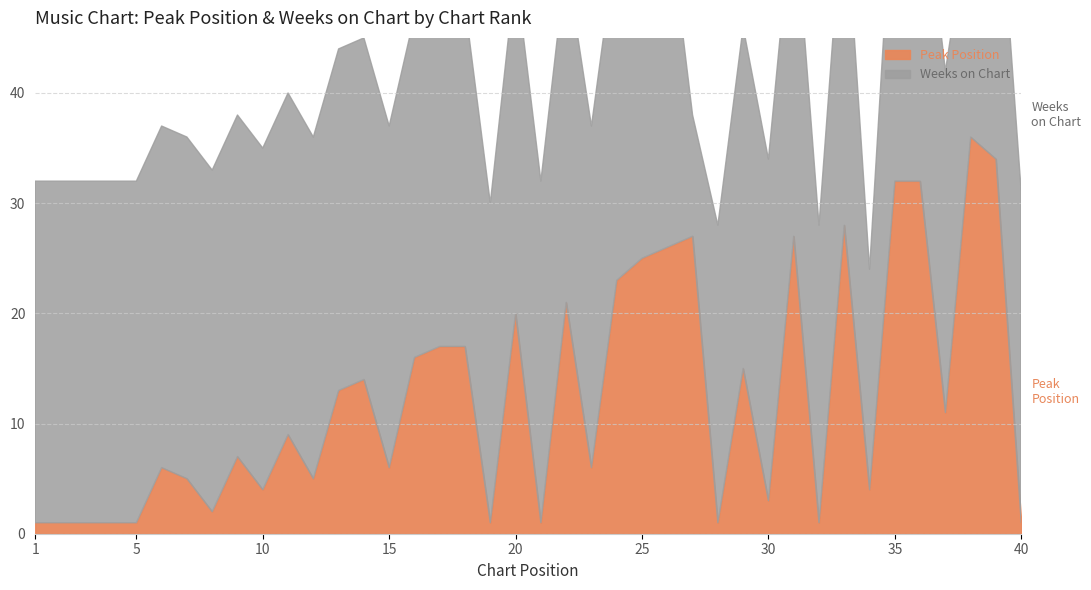

The value of Weeks on Chart at 36 is 30. True or false?

True